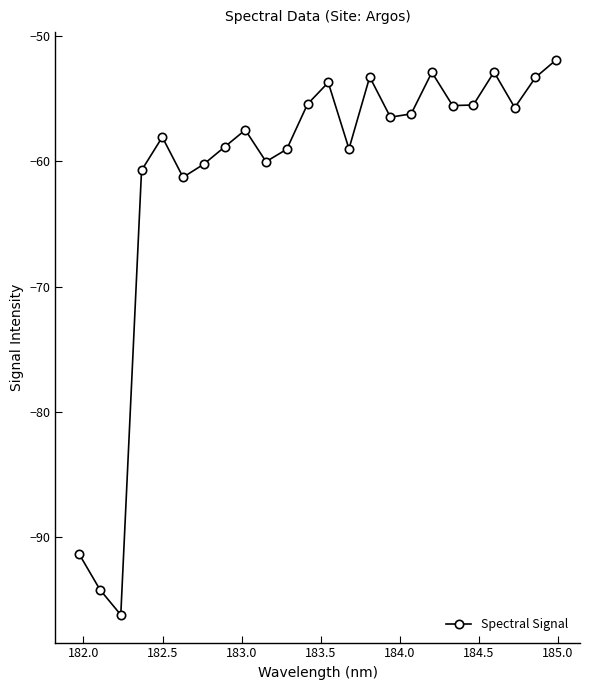

True or false: there are more than 0 points higher than both neighbors.

True